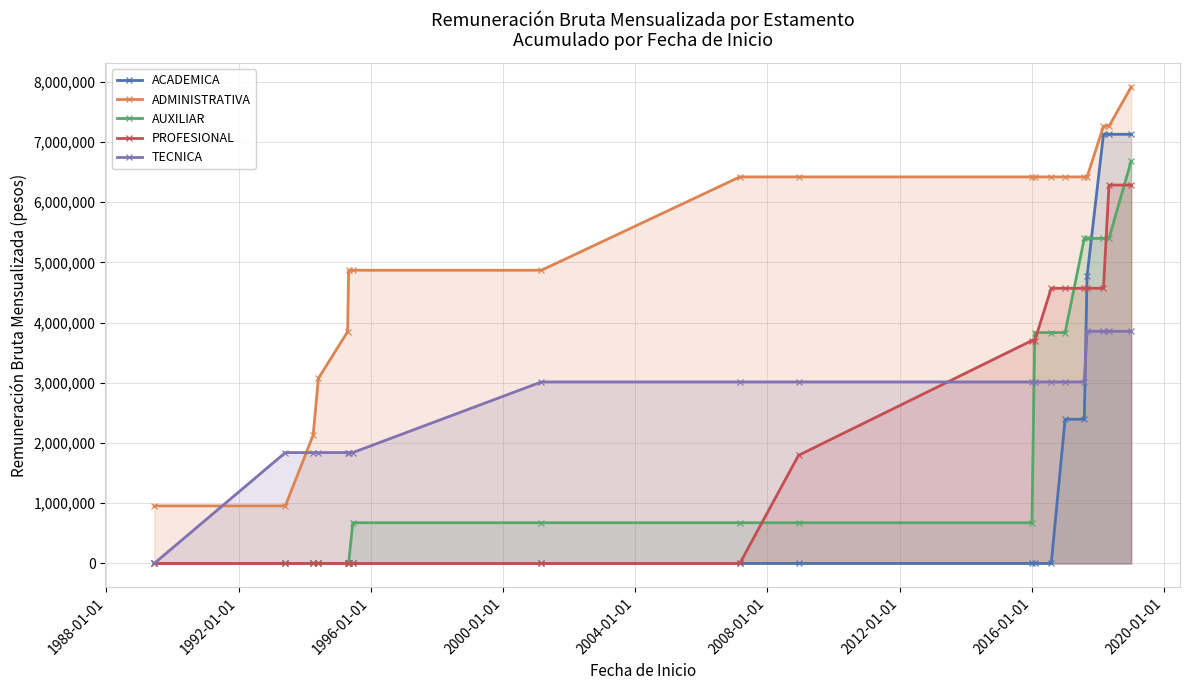

True or false: ADMINISTRATIVA and AUXILIAR cross at least once.

False